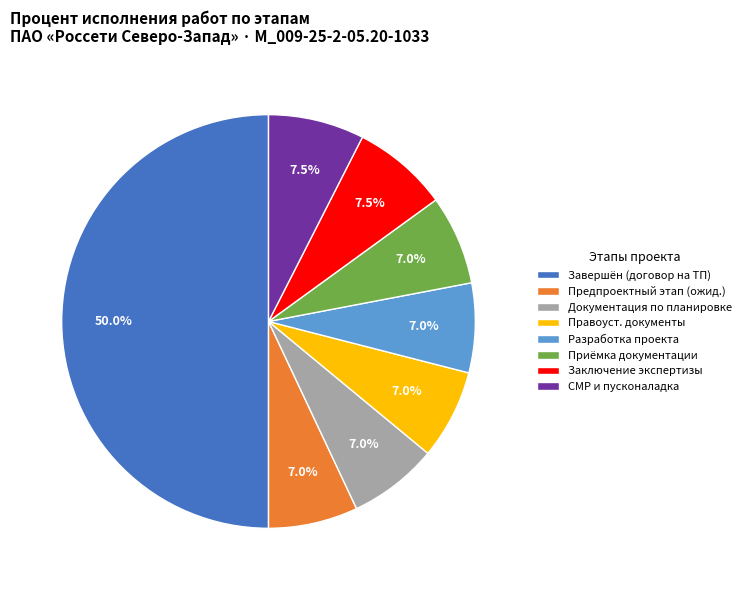

Which category has the biggest portion of the pie?

Завершён (договор на ТП)